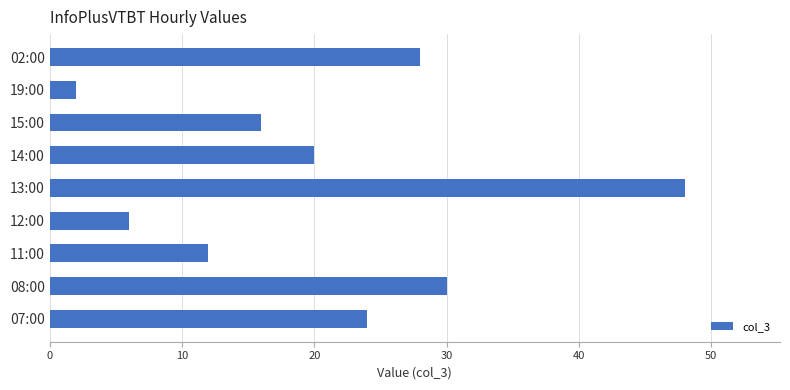

Reading bottom to top, list all the values displayed in this chart.

07:00=24	08:00=30	11:00=12	12:00=6	13:00=48	14:00=20	15:00=16	19:00=2	02:00=28